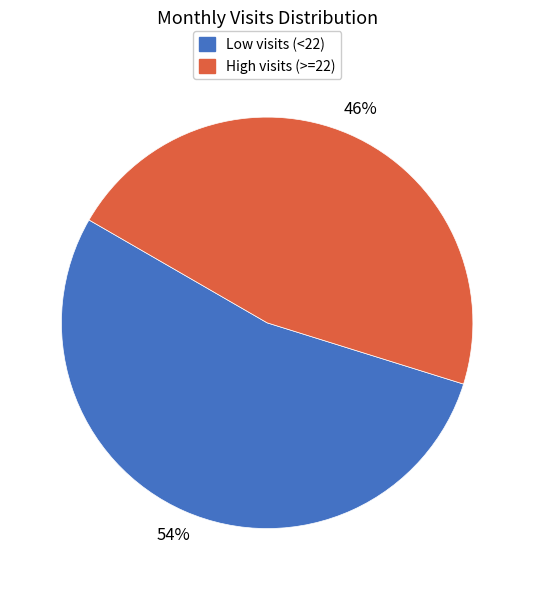

Count the number of slices in the pie.

2